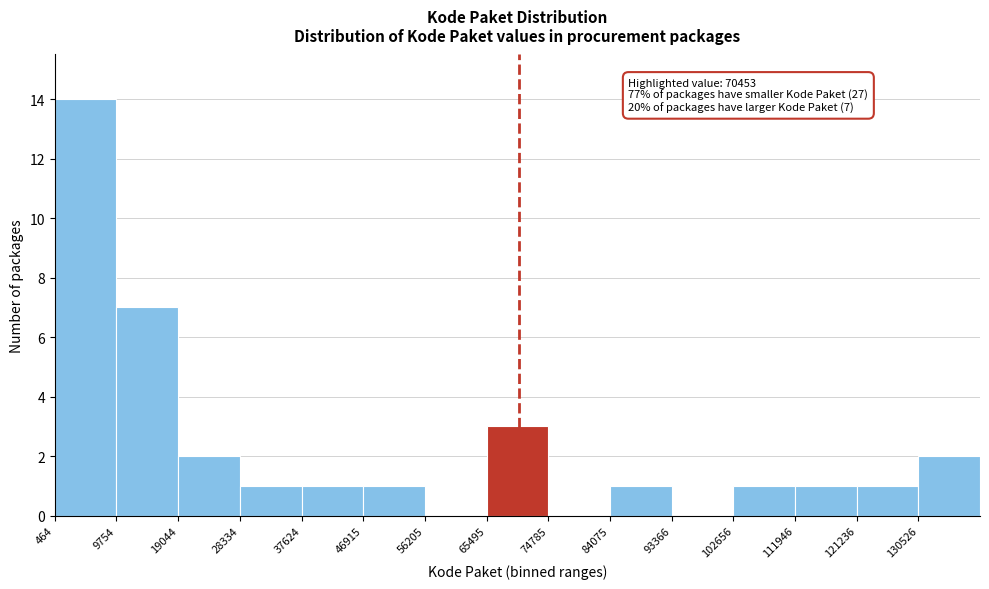

Which range on the x-axis has the tallest bar?

0 to 10000